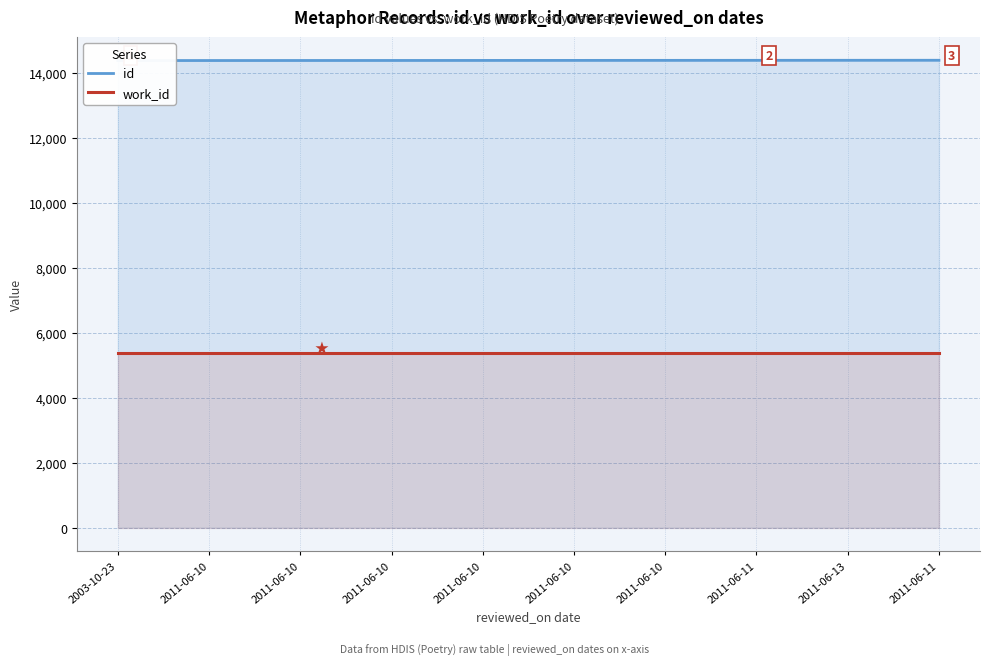

True or false: work_id has more than 0 interior local peaks.

False